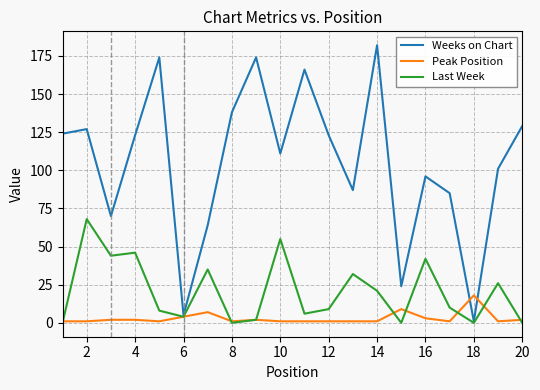

Rank the series by their maximum value, from lowest to highest.

Peak Position, Last Week, Weeks on Chart